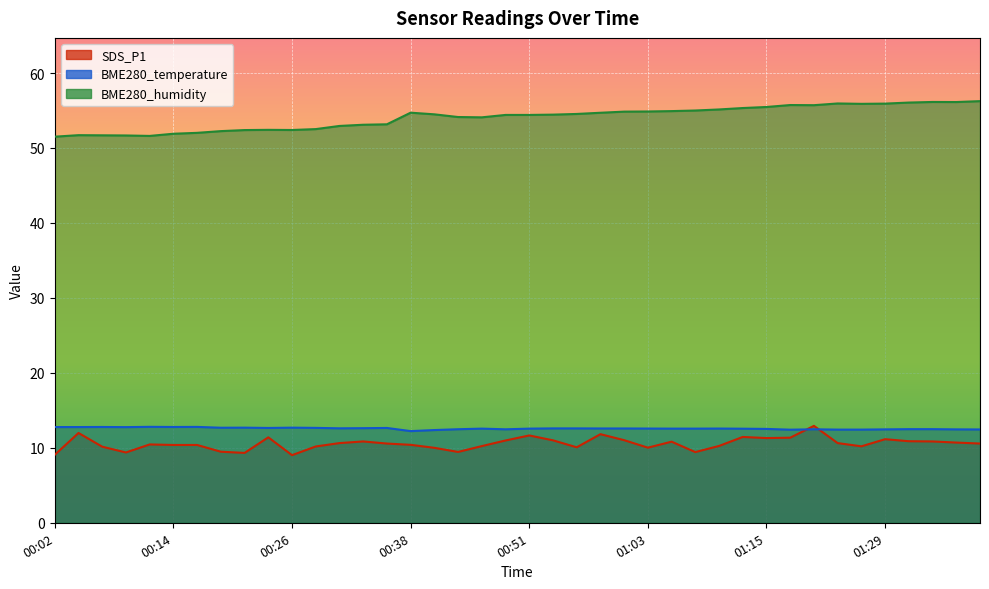

At how many categories does at least one series exceed 49?

40